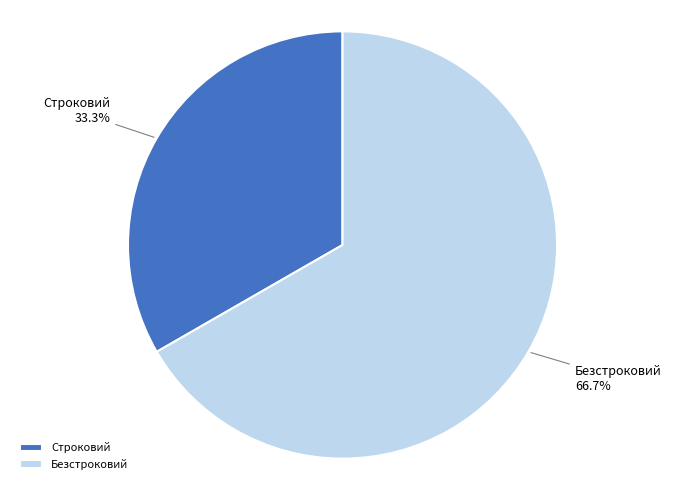

Count the number of slices in the pie.

2